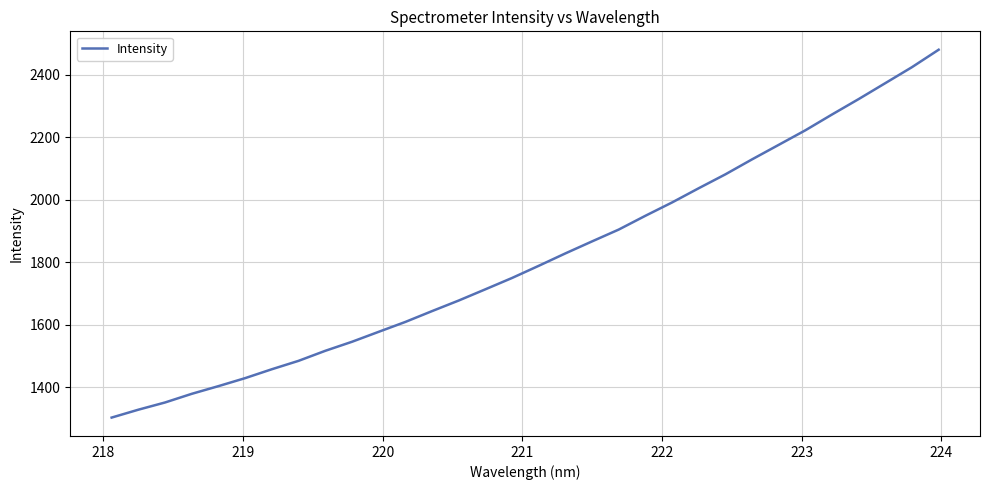

What is the maximum value shown in the chart?

2480.0